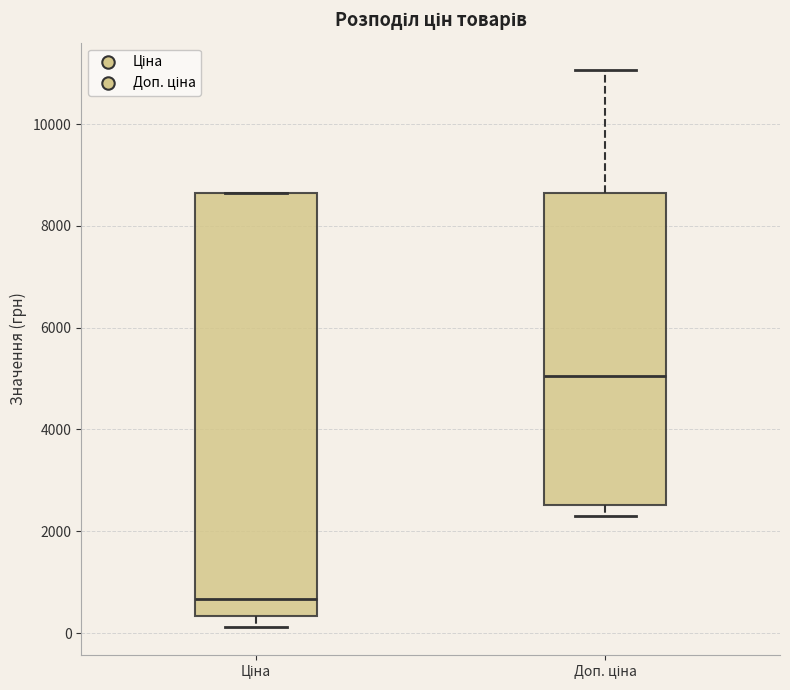

Reading left to right, read every box against the y-axis: the position of its median line, the range the box covers, and the ends of its whiskers. The values are not printed on the chart, so give them approximately, as read against the axis.

Ціна: median 600, box 400 to 8600, whiskers 200 to 8600
Доп. ціна: median 5000, box 2600 to 8600, whiskers 2200 to 11000